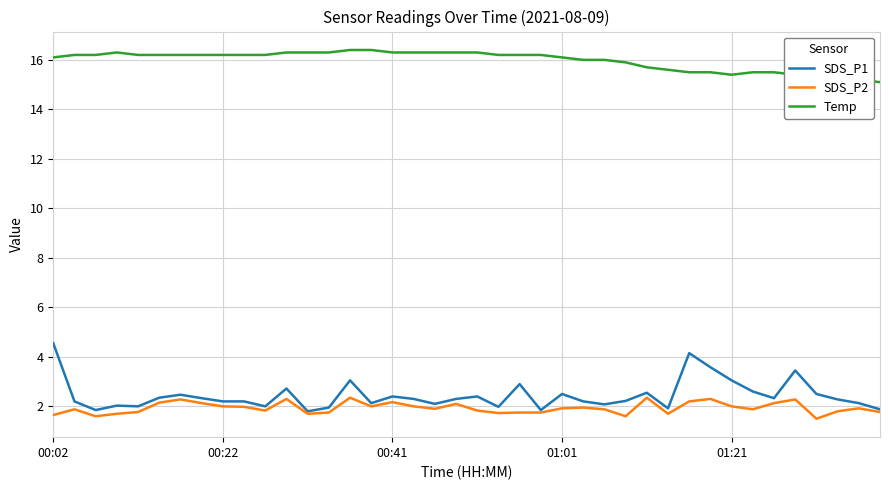

Is it true that SDS_P1 equals 3.9 at 00:41?

False